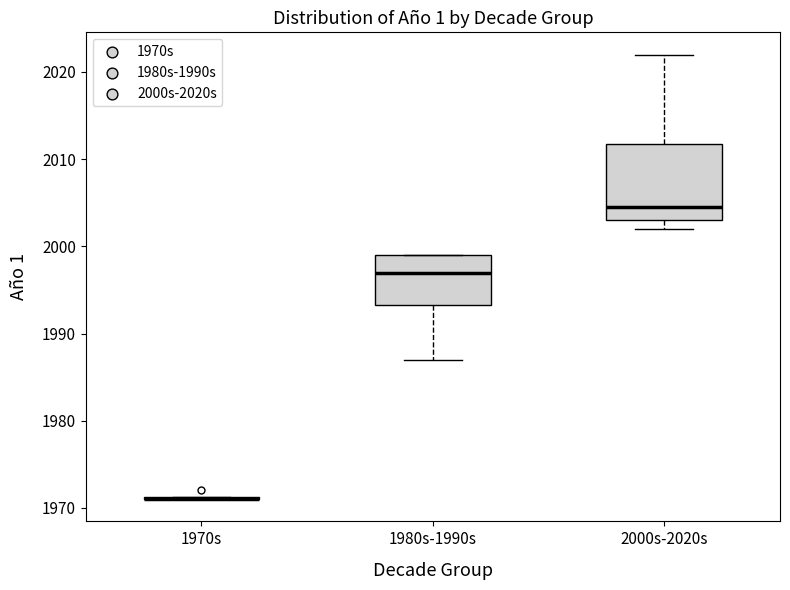

Comparing the boxes themselves (not the whiskers), which one is the tallest?

2000s-2020s